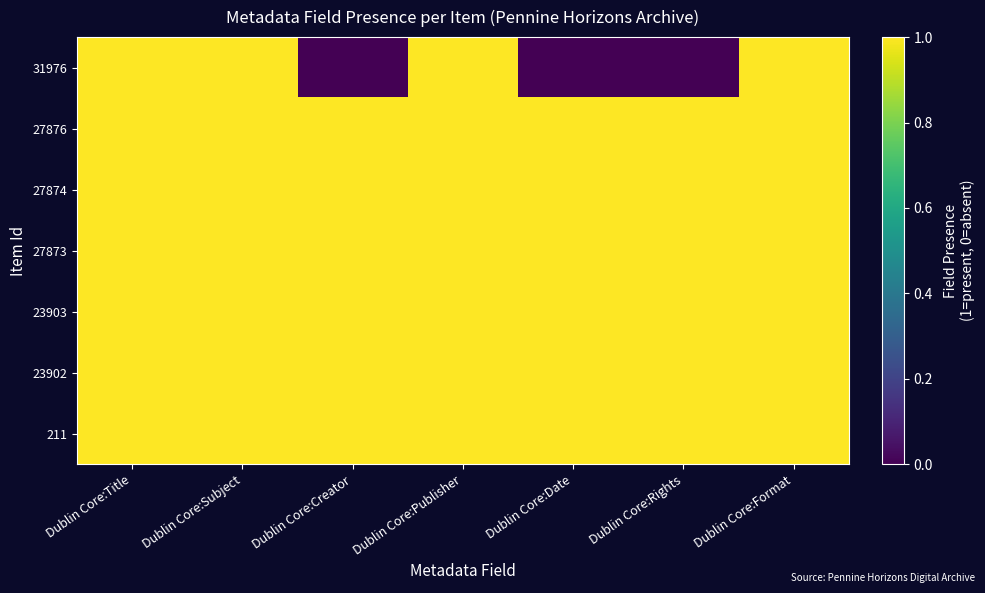

Between Dublin Core:Creator and Dublin Core:Rights, which is larger?

Dublin Core:Creator